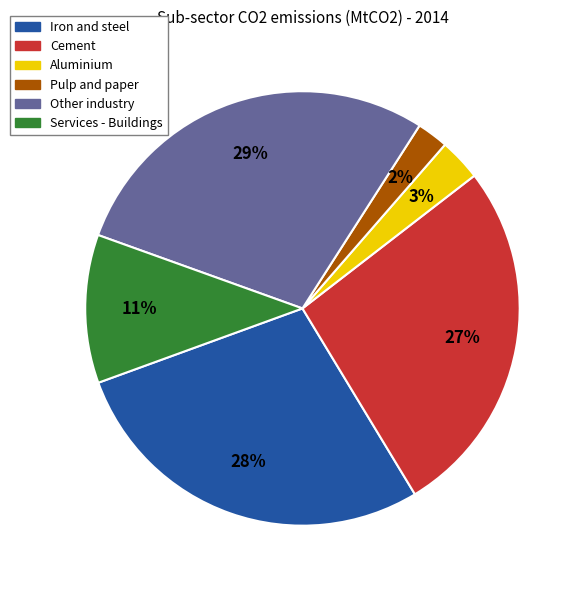

To the nearest percent, what is the combined percentage of Cement and Services - Buildings?

38%